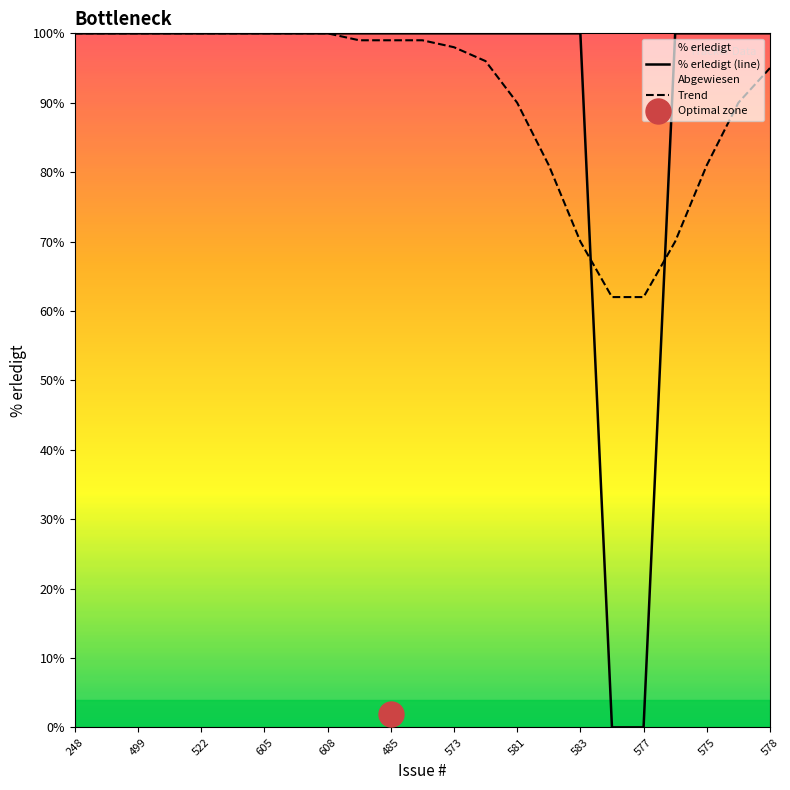

Which category has the highest value in the % erledigt (line) series?

248